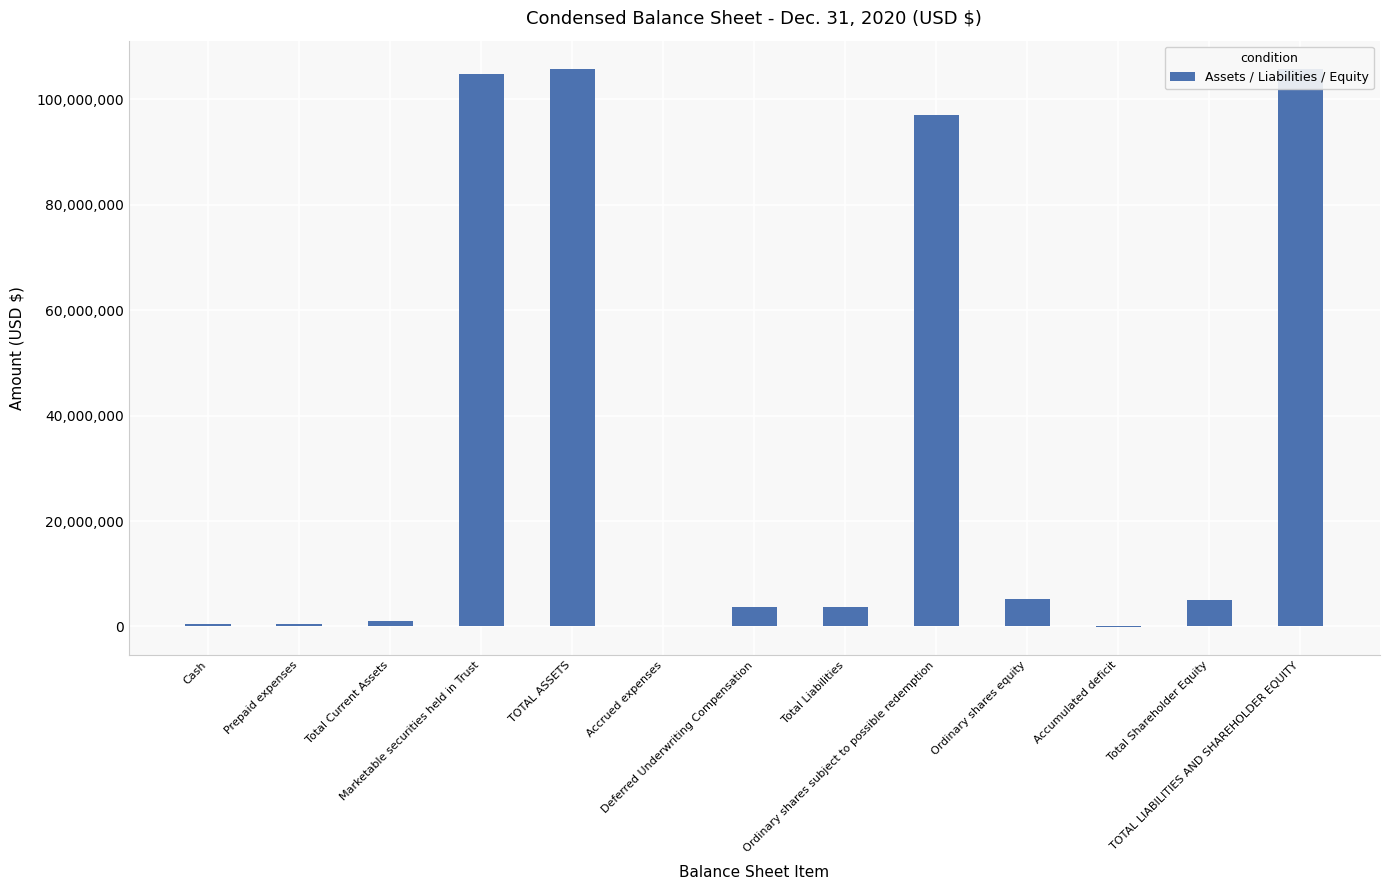

What is the difference between the maximum and second lowest values?

105774303